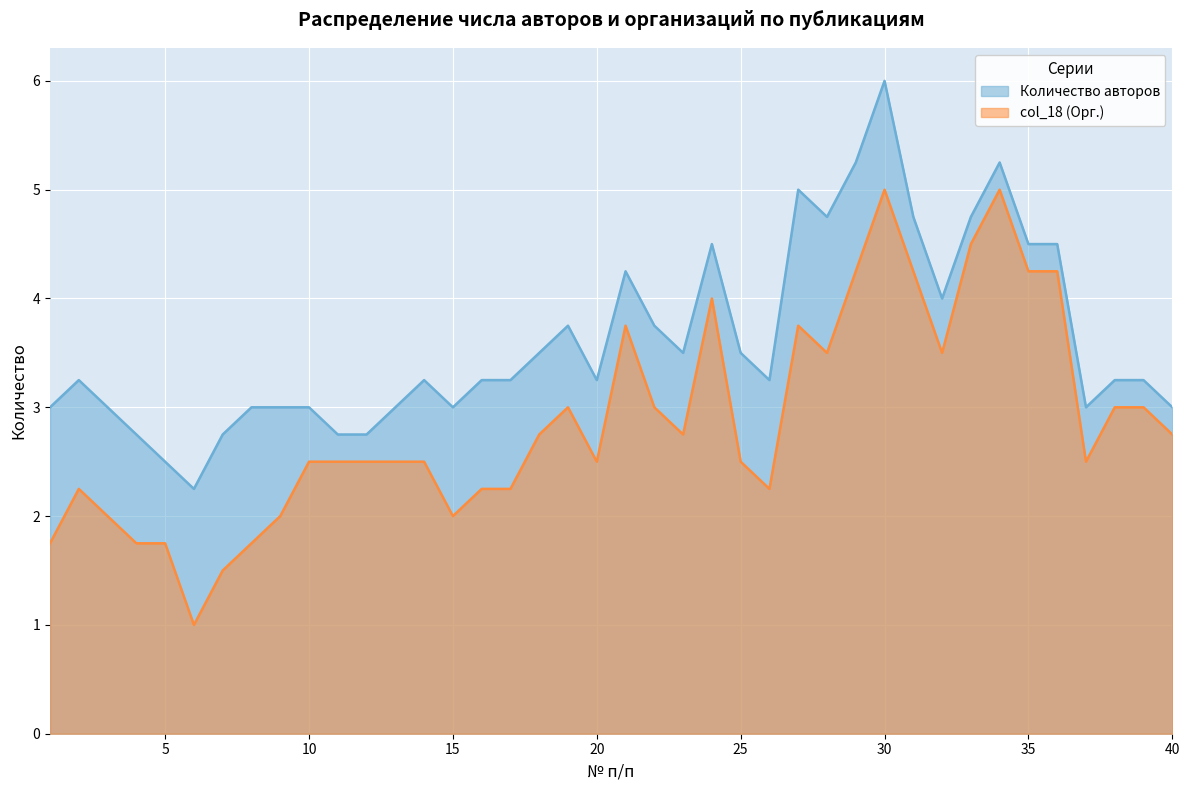

Which series has the largest range (max minus min)?

col_18 (Орг.)